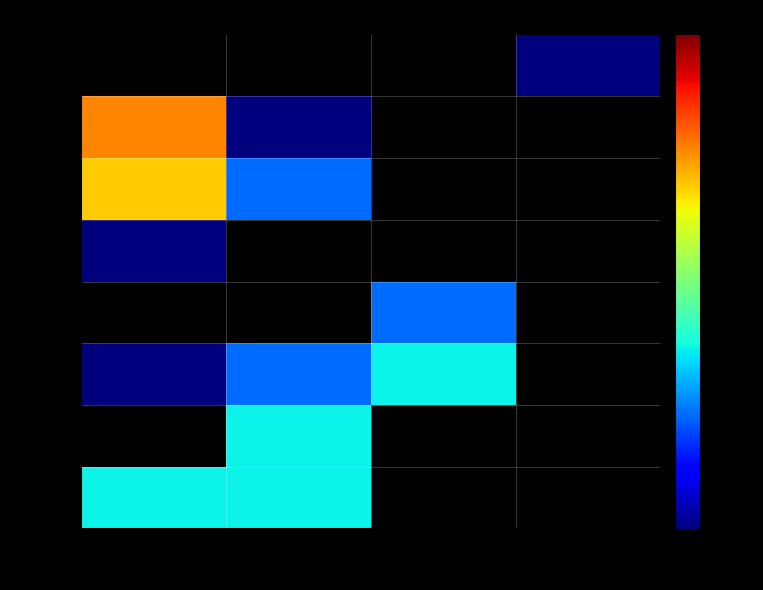

Count the number of data series in this chart.

8